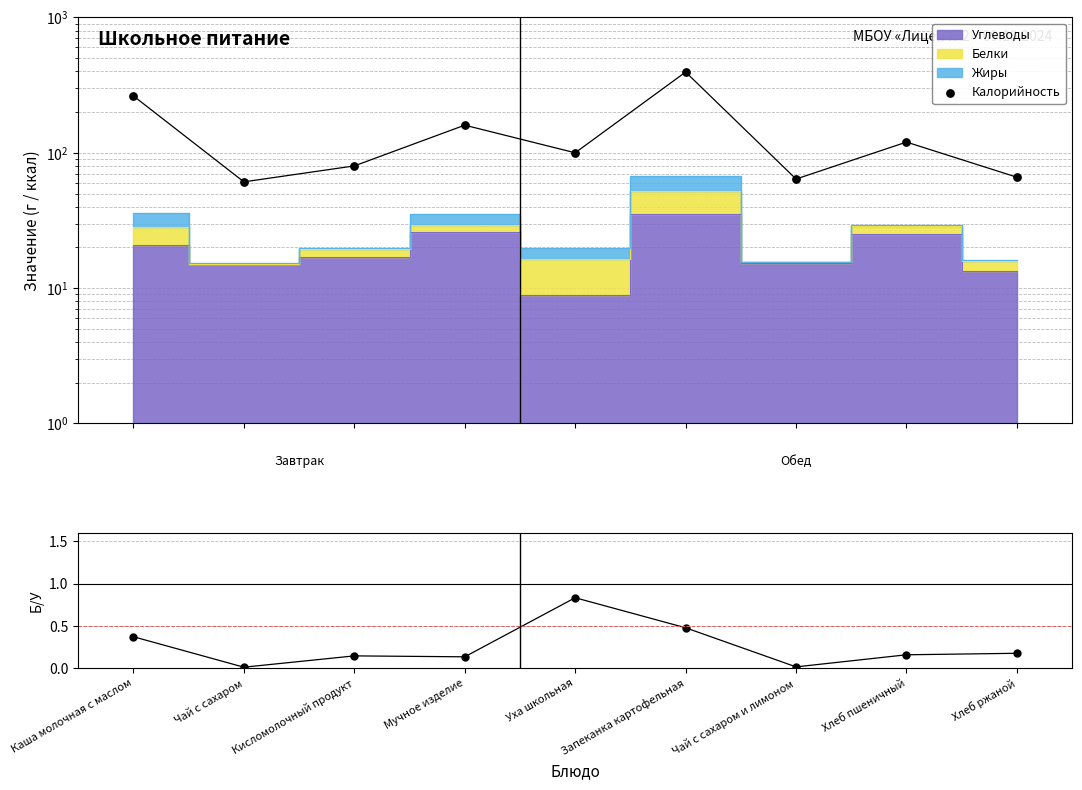

At which category is the sum across all series the highest?

Запеканка картофельная